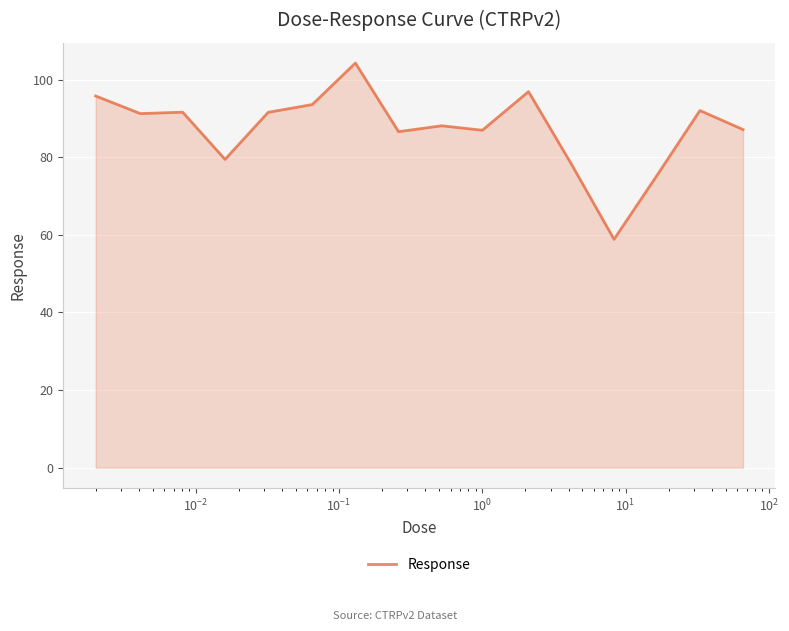

What is the difference between the maximum and minimum values?

45.4